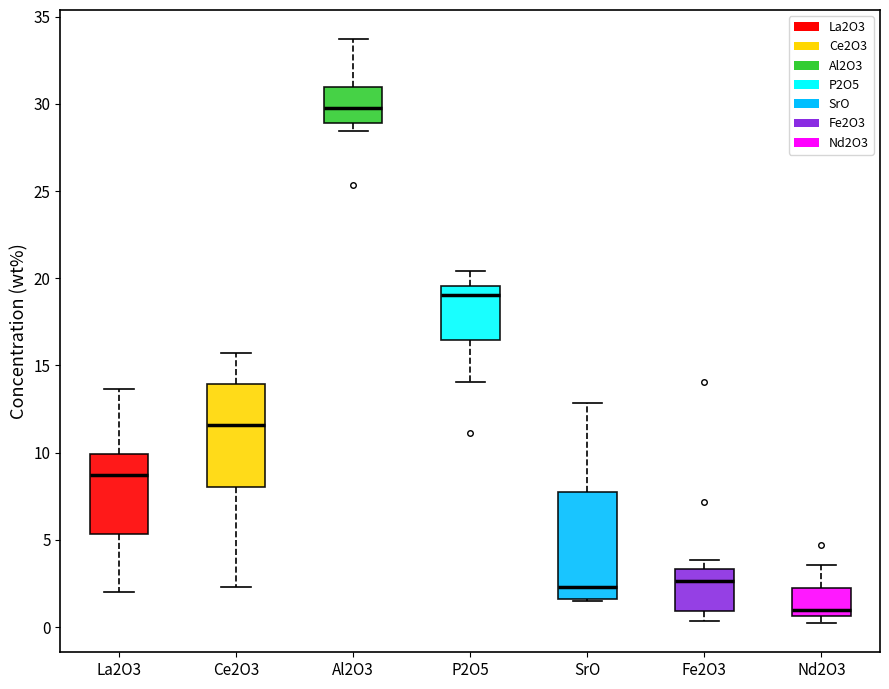

Reading left to right, transcribe this box plot: for each box, give where its median line is, the range the box spans, and where its two whiskers end, as read against the y-axis. The values are not printed on the chart, so give them approximately, as read against the axis.

La2O3: median 8.5, box 5.5 to 10.0, whiskers 2.0 to 13.5
Ce2O3: median 11.5, box 8.0 to 14.0, whiskers 2.5 to 15.5
Al2O3: median 30.0, box 29.0 to 31.0, whiskers 28.5 to 33.5
P2O5: median 19.0, box 16.5 to 19.5, whiskers 14.0 to 20.5
SrO: median 2.5, box 1.5 to 7.5, whiskers 1.5 to 13.0
Fe2O3: median 2.5, box 1.0 to 3.5, whiskers 0.5 to 4.0
Nd2O3: median 1.0, box 0.5 to 2.0, whiskers 0.0 to 3.5